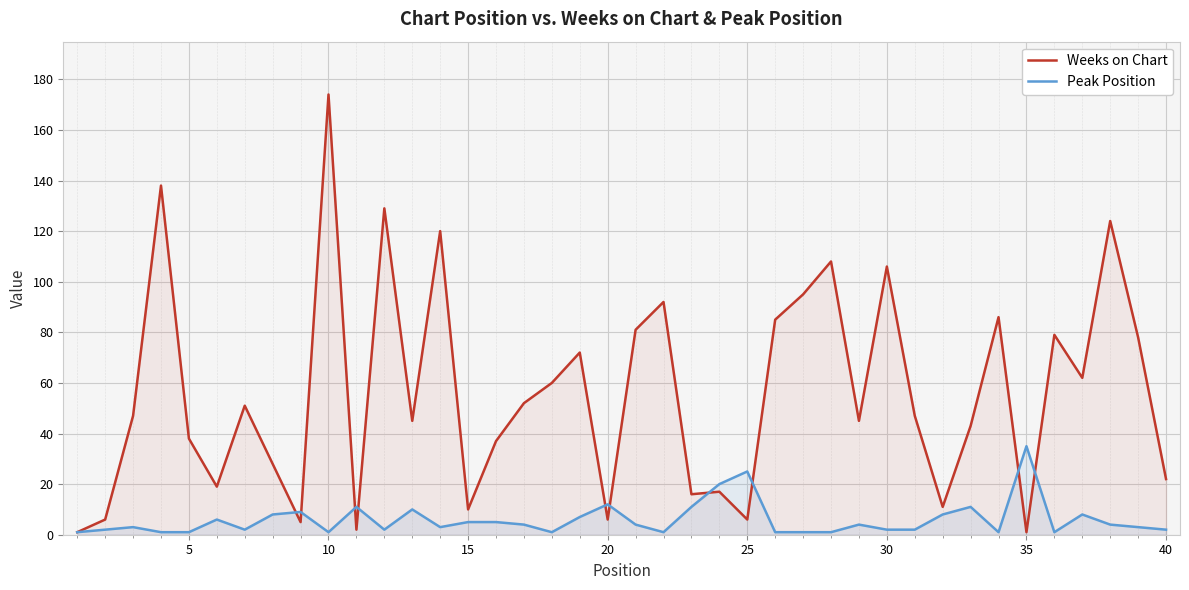

How many lines are shown in the chart?

2